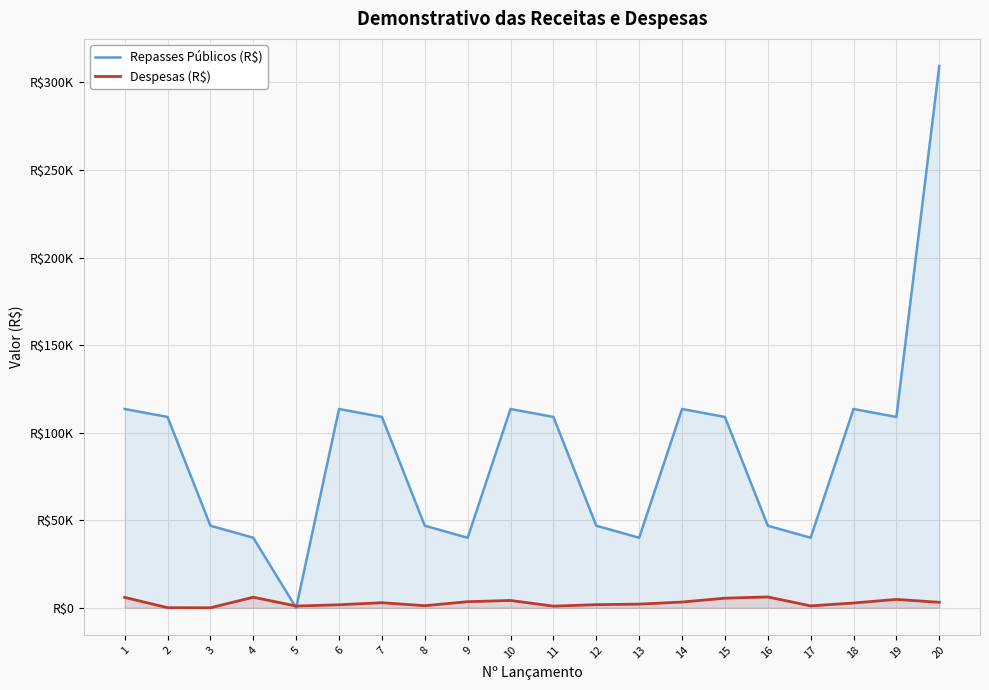

At which category is the sum across all series the highest?

20